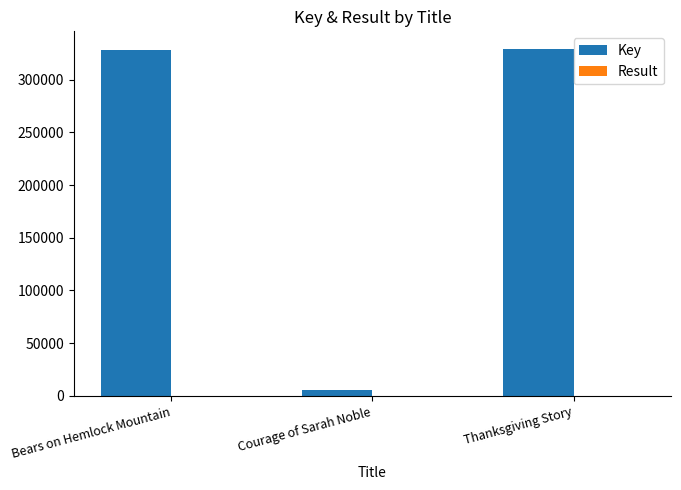

Which series has the largest total across all categories?

Key